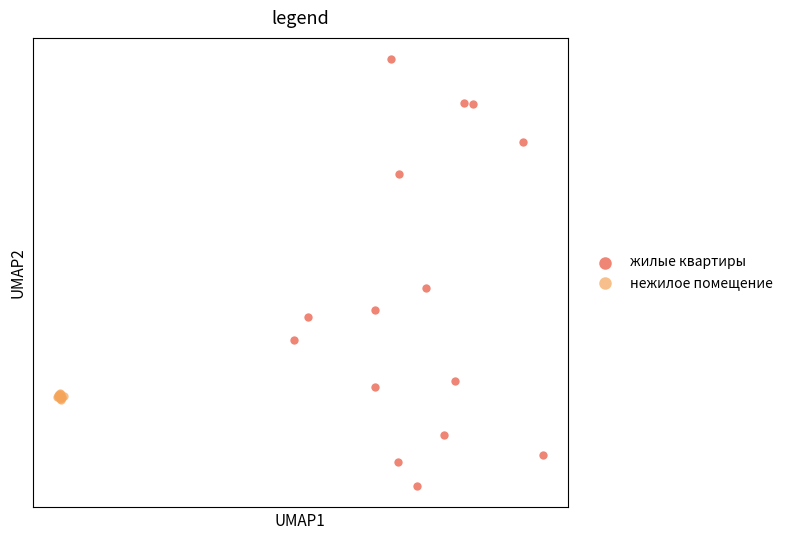

What are all the series names shown in the legend?

жилые квартиры, нежилое помещение